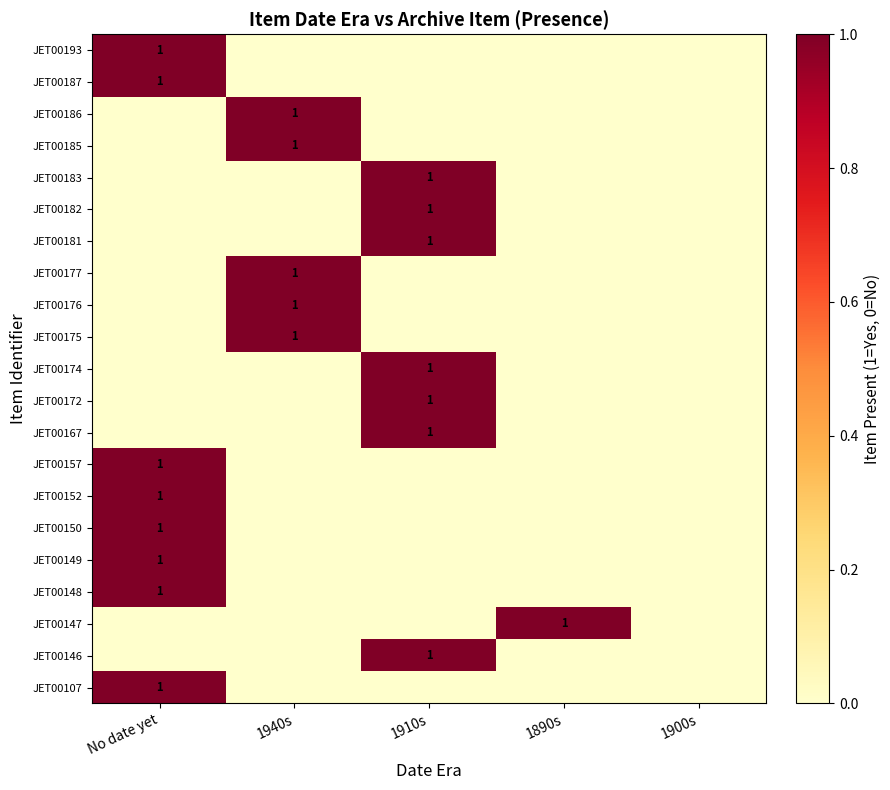

True or false: JET00167 has a value of 1 at 1910s.

True